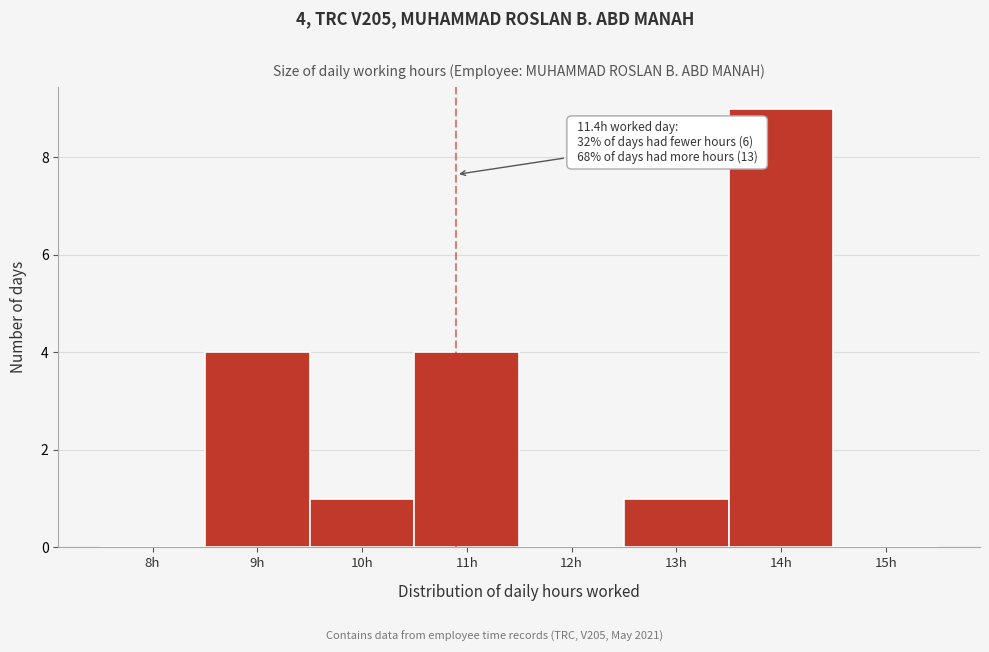

Reading right to left, extract all data points from this chart.

15h=0	14h=9	13h=1	12h=0	11h=4	10h=1	9h=4	8h=0